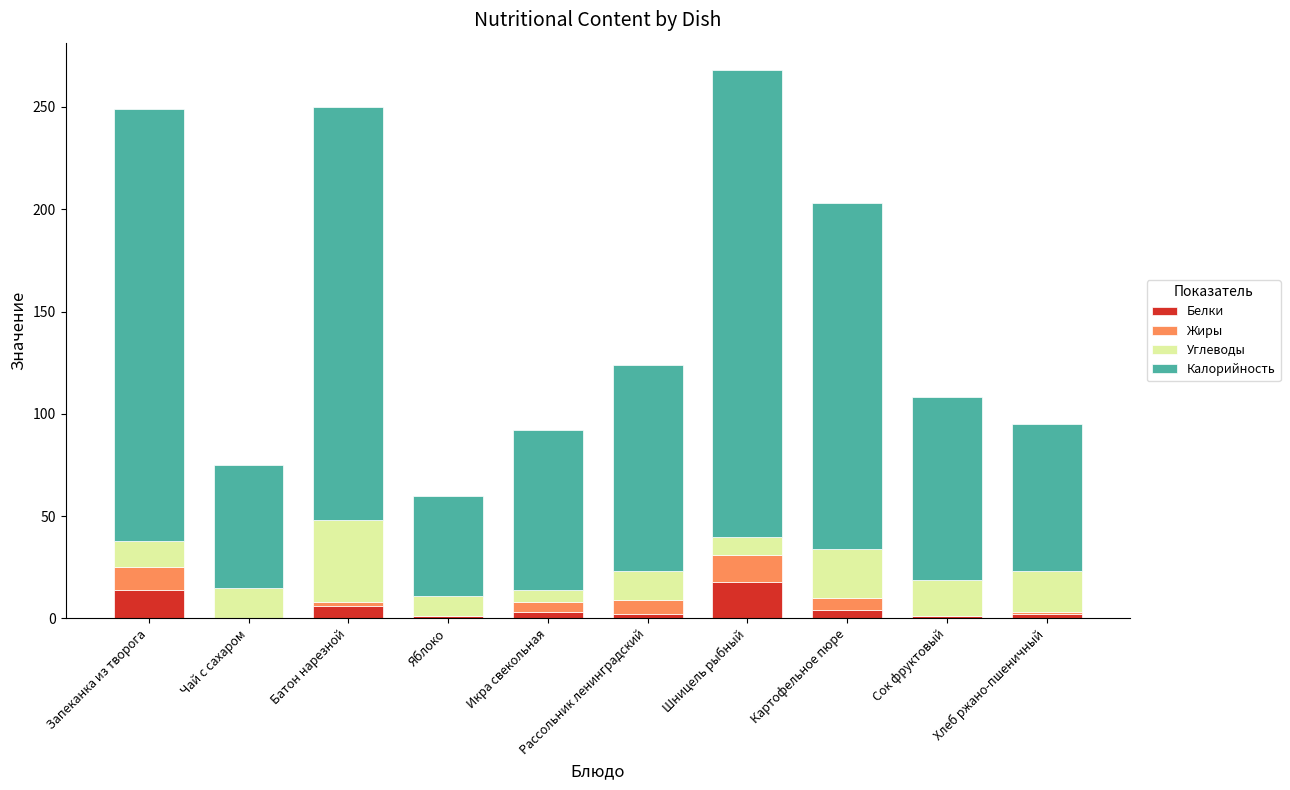

What is the total value across all series at Запеканка из творога?

249